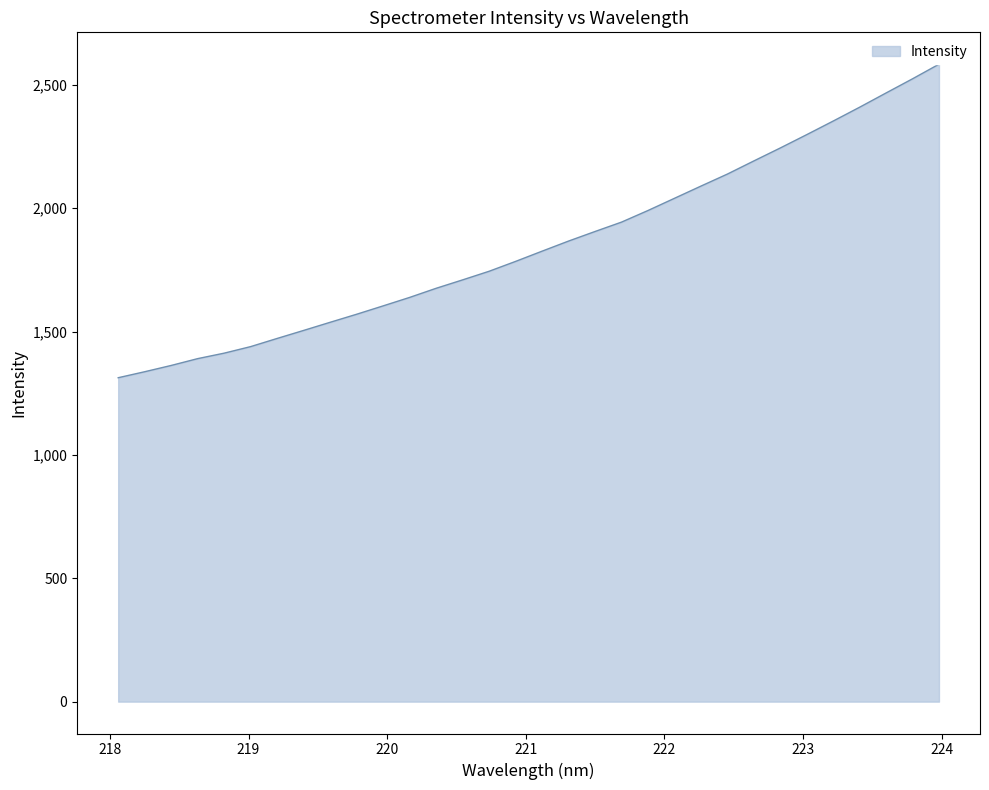

What is the difference between the values at 221.8812 and 219.0156?

551.5